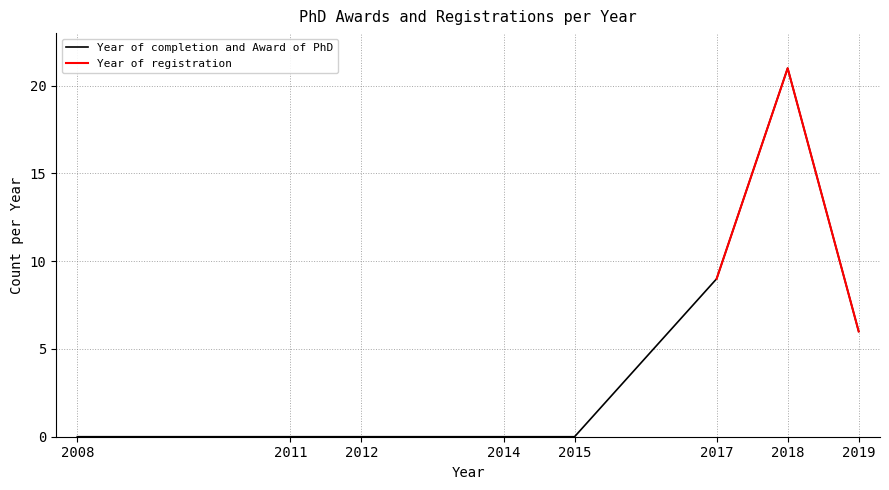

Is it true that Year of completion and Award of PhD equals 14 at 2008?

False